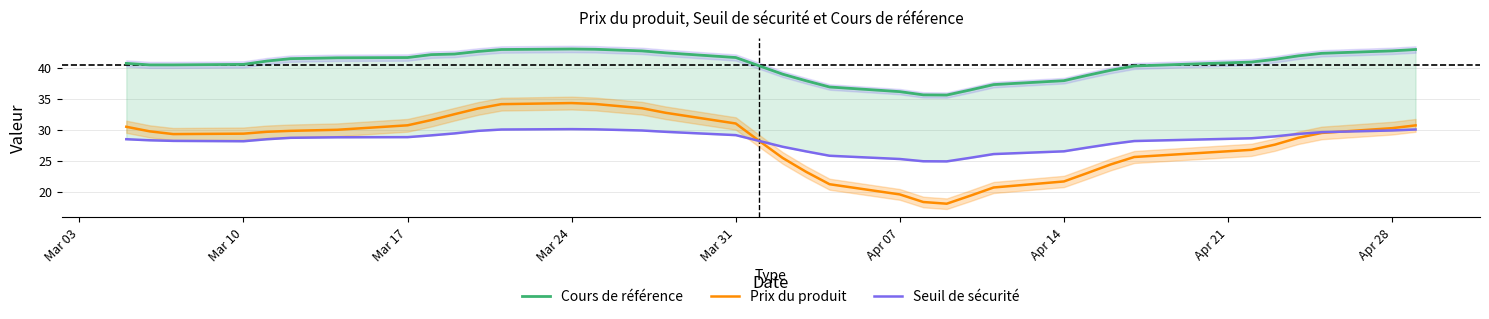

Which series has the largest range (max minus min)?

Prix du produit